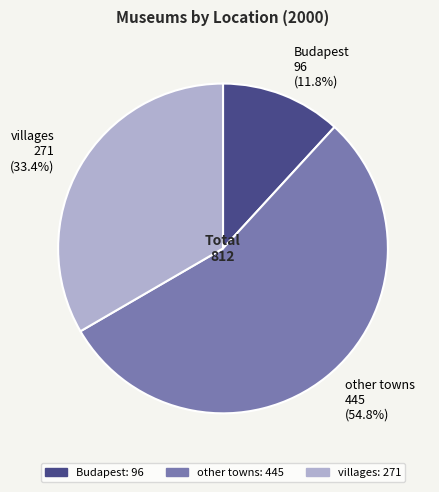

How many segments does this pie chart have?

3